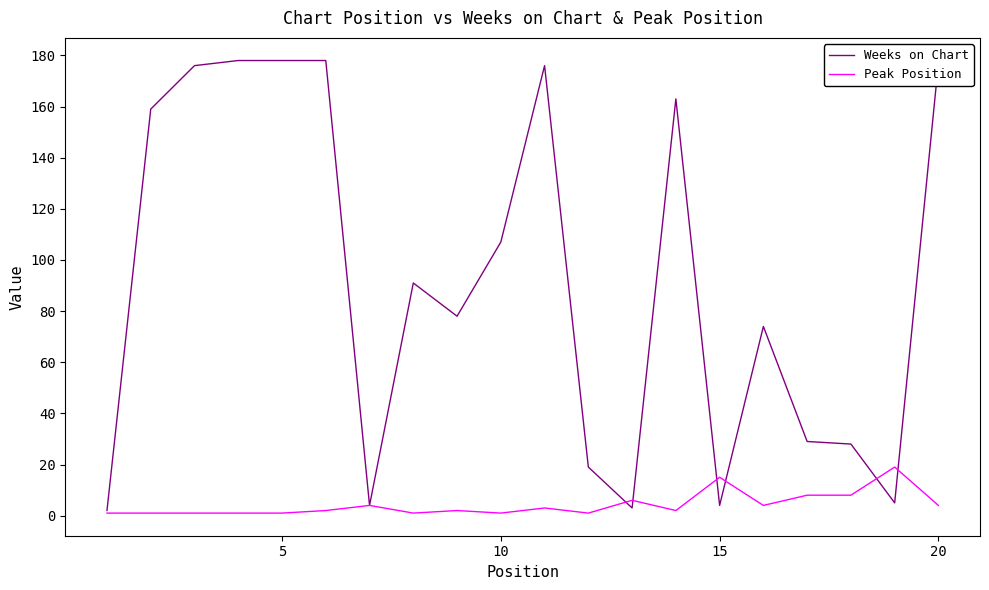

What is the difference between the maximum and minimum values in the Peak Position series?

18